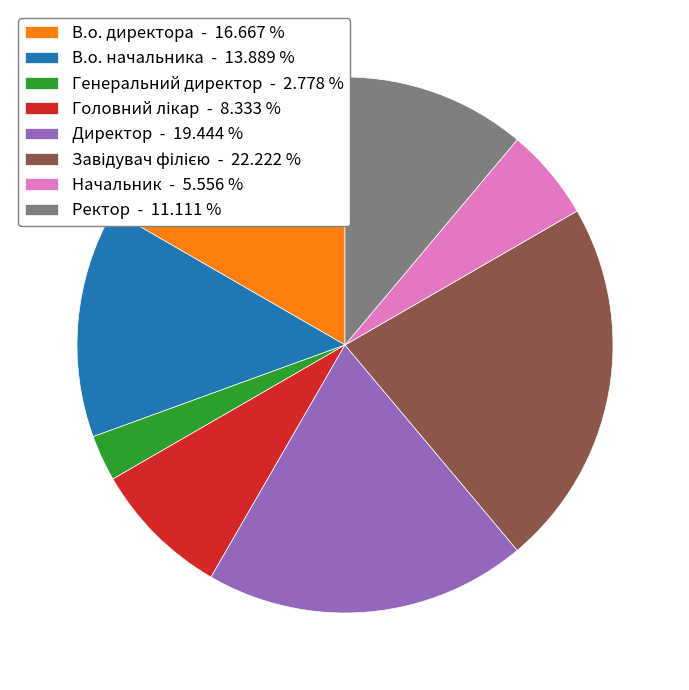

The В.о. директора slice represents 26% of the pie. True or false?

False